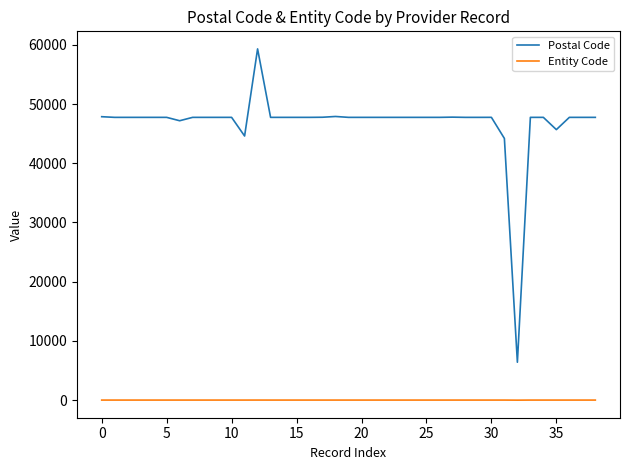

Which series has the largest total across all categories?

Postal Code